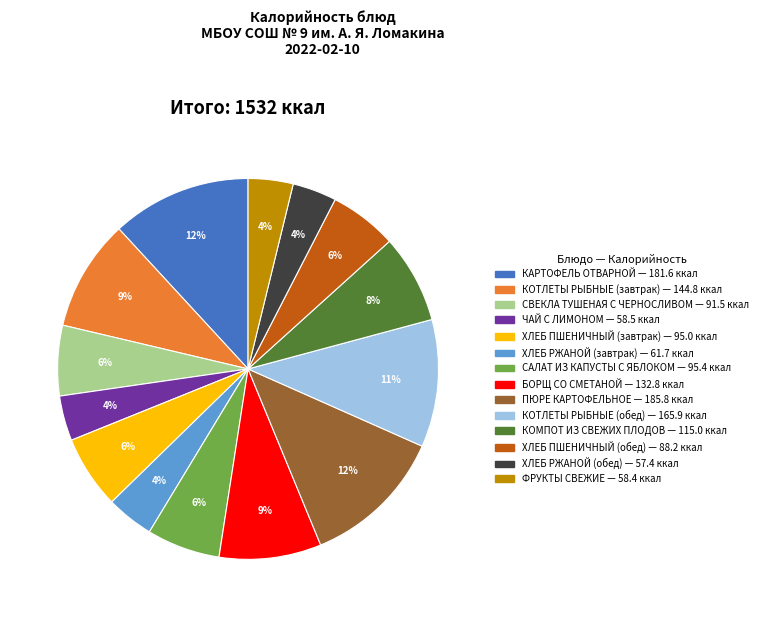

Is it true that КОТЛЕТЫ РЫБНЫЕ (завтрак) is 9% of the pie?

True